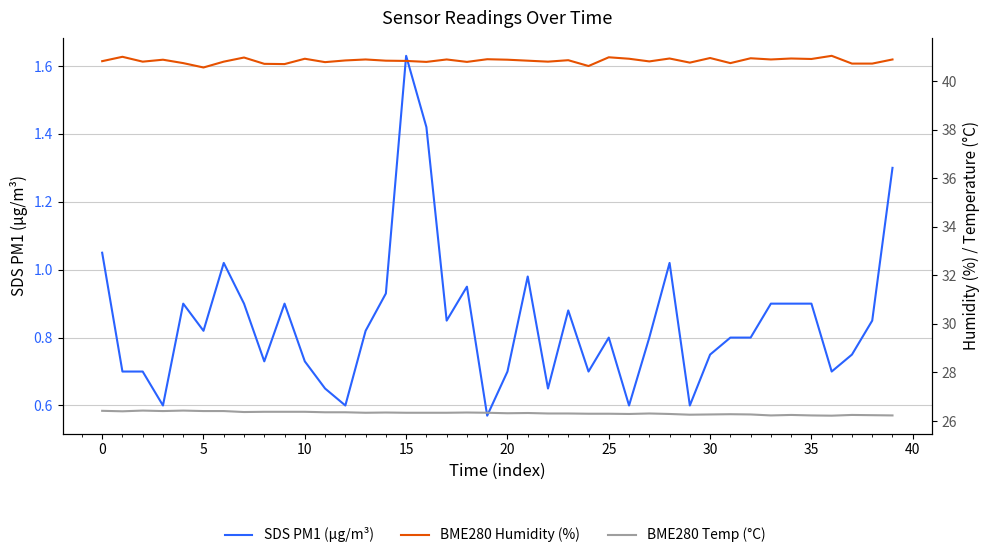

Is it true that BME280 Temp (°C) equals 14.4 at 32?

False